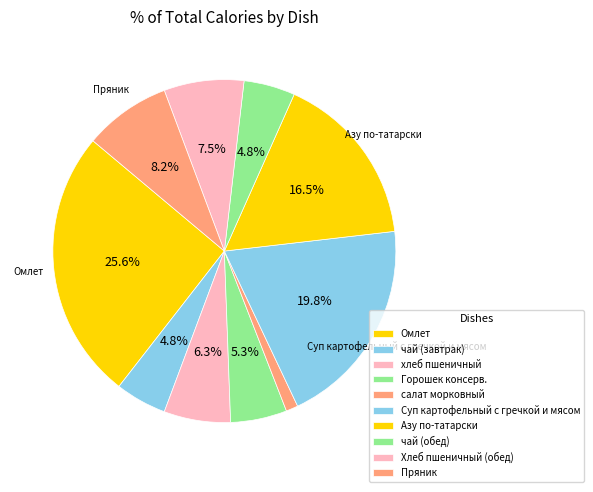

Is чай (завтрак) the majority of the pie?

No